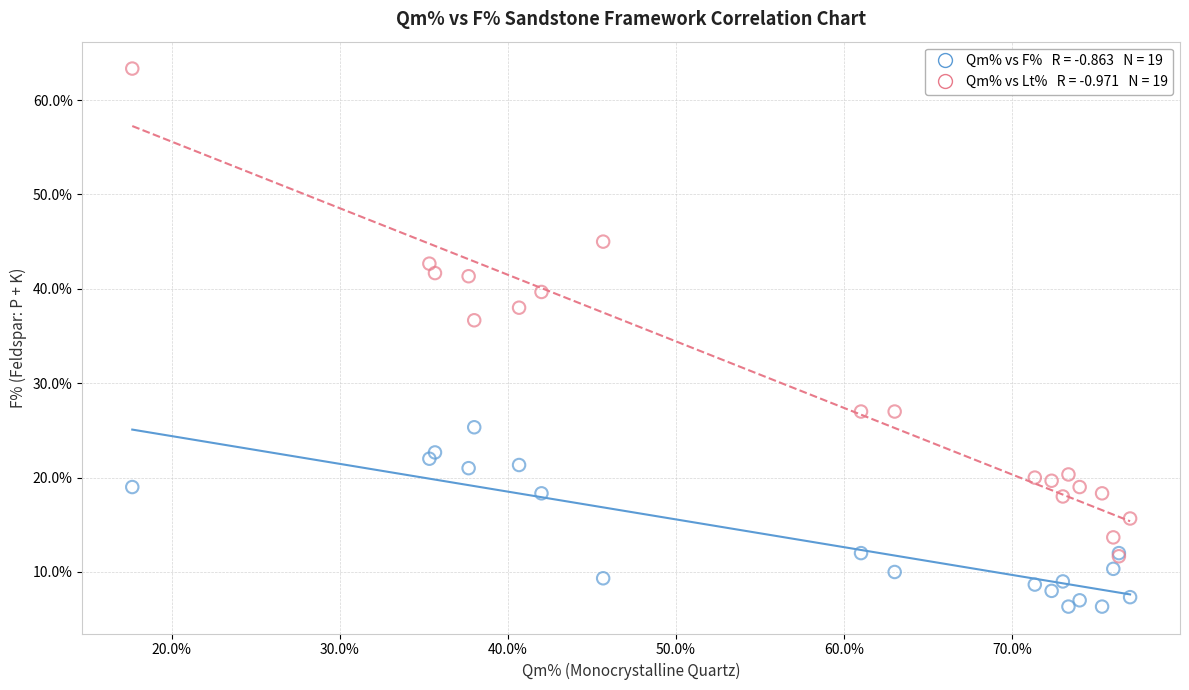

Across all series, what Y value is closest to 34?

36.7